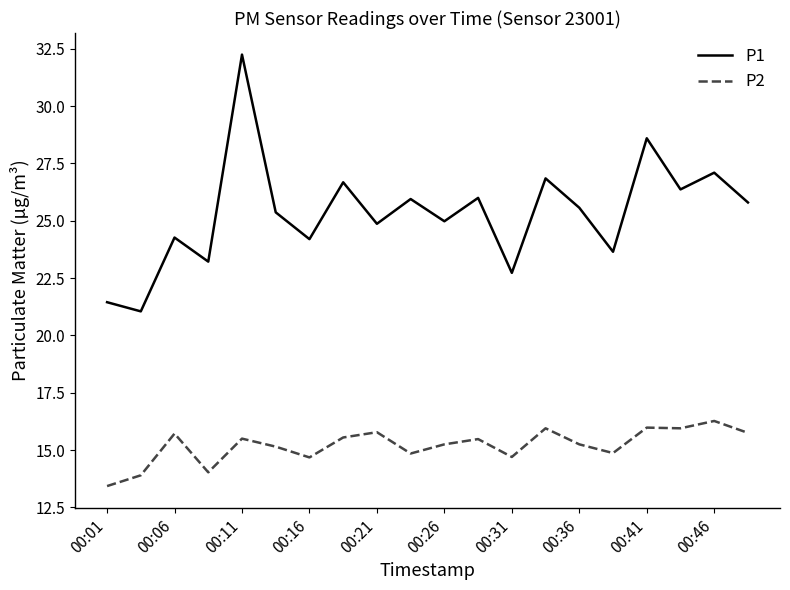

What is the minimum value shown in the chart?

13.4